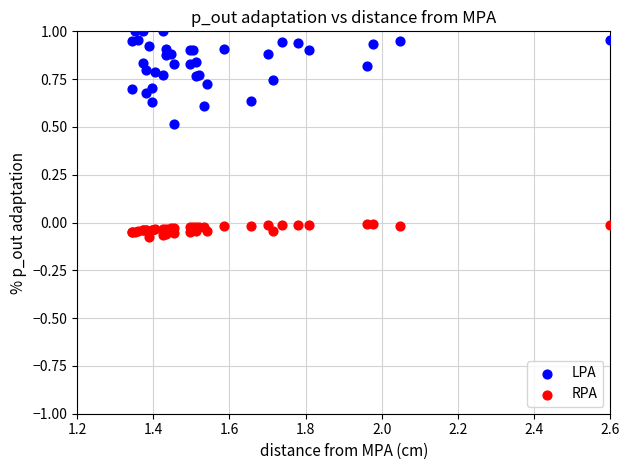

Which series contains the highest Y value?

LPA